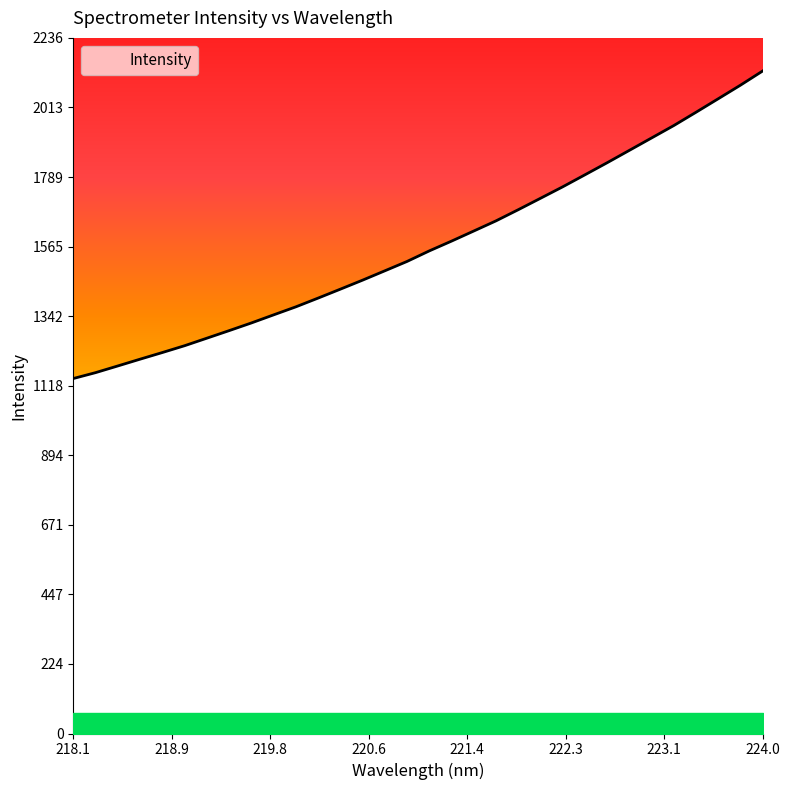

What is the difference between the maximum and minimum values?

988.6